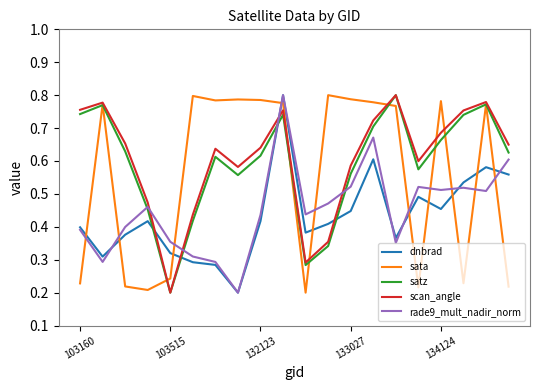

Which series ends up on top after the final intersection of sata and dnbrad?

dnbrad